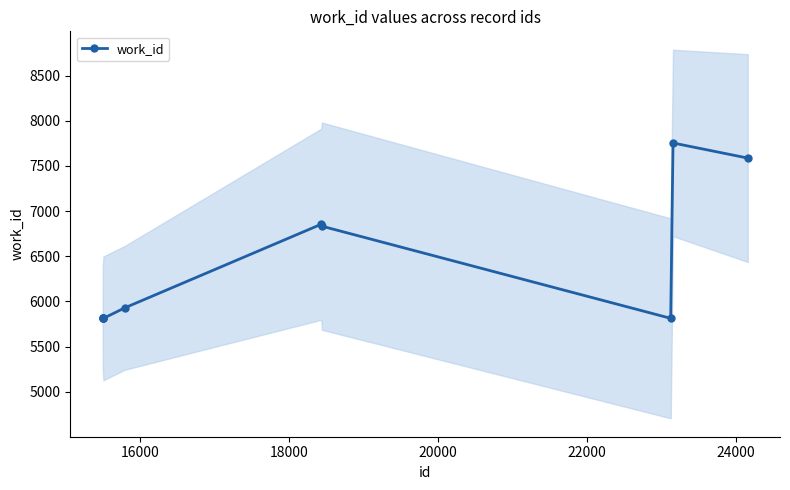

True or false: work_id has more than 0 interior local peaks.

True